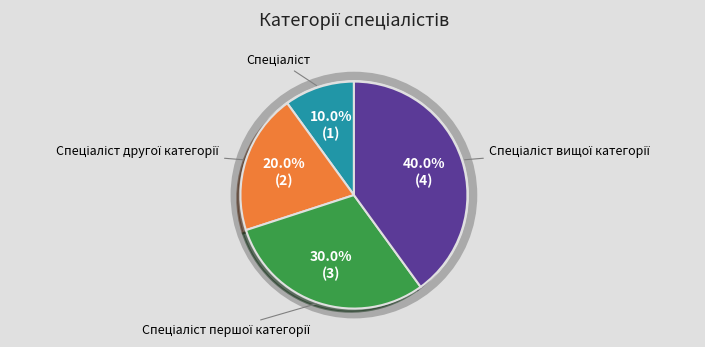

Is there any slice that represents more than half of the pie?

No